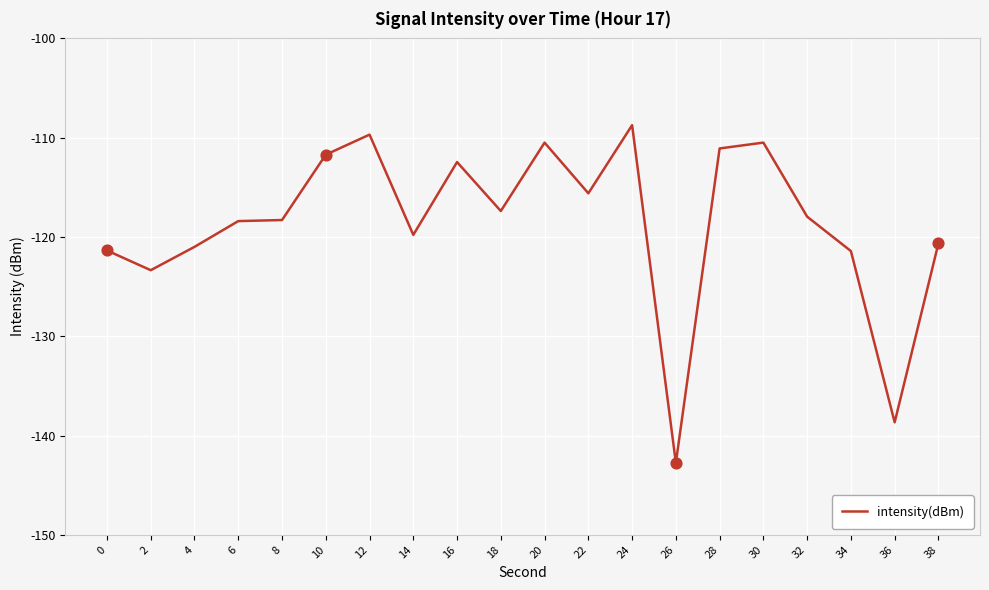

Which has a higher value, 28 or 20?

20